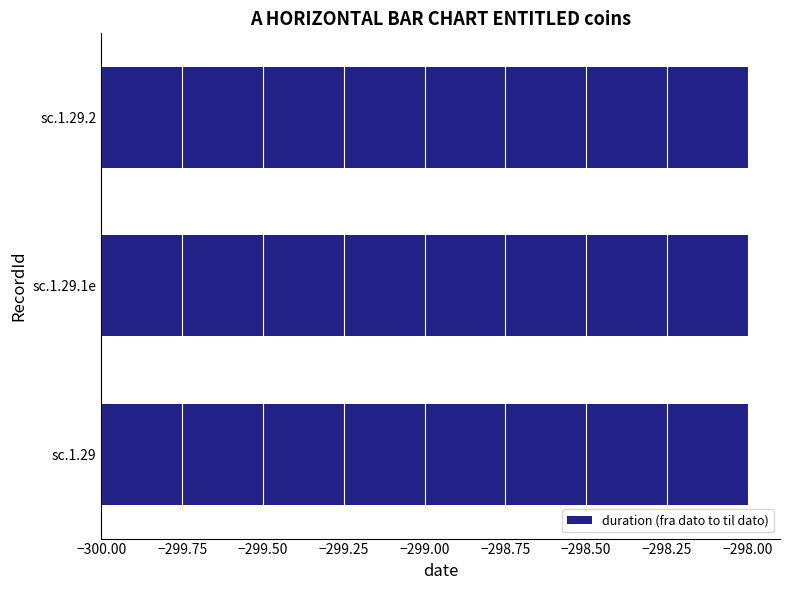

At which category is the sum across all series the highest?

sc.1.29